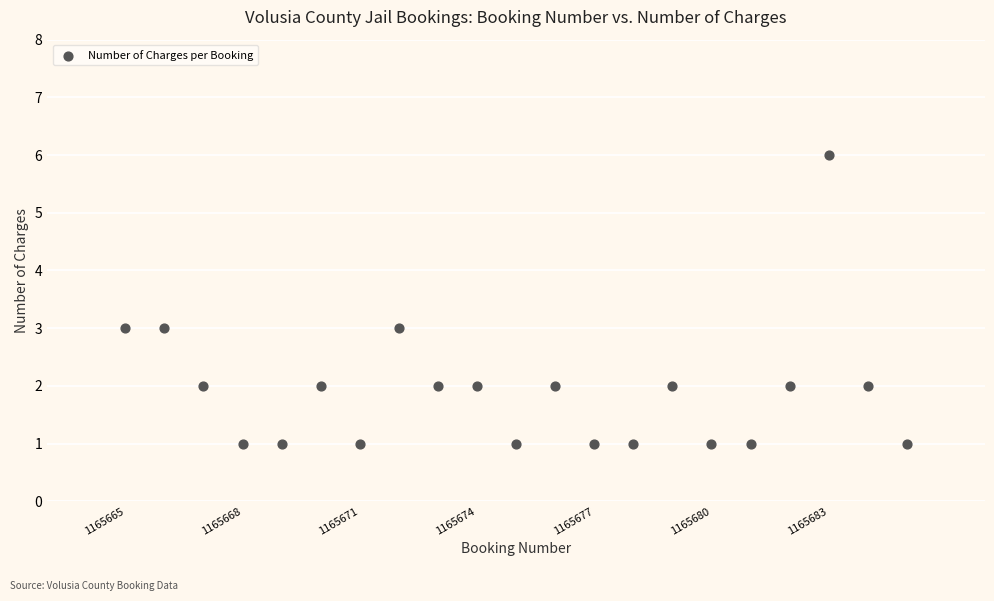

What is the range of X values (max minus min)?

20